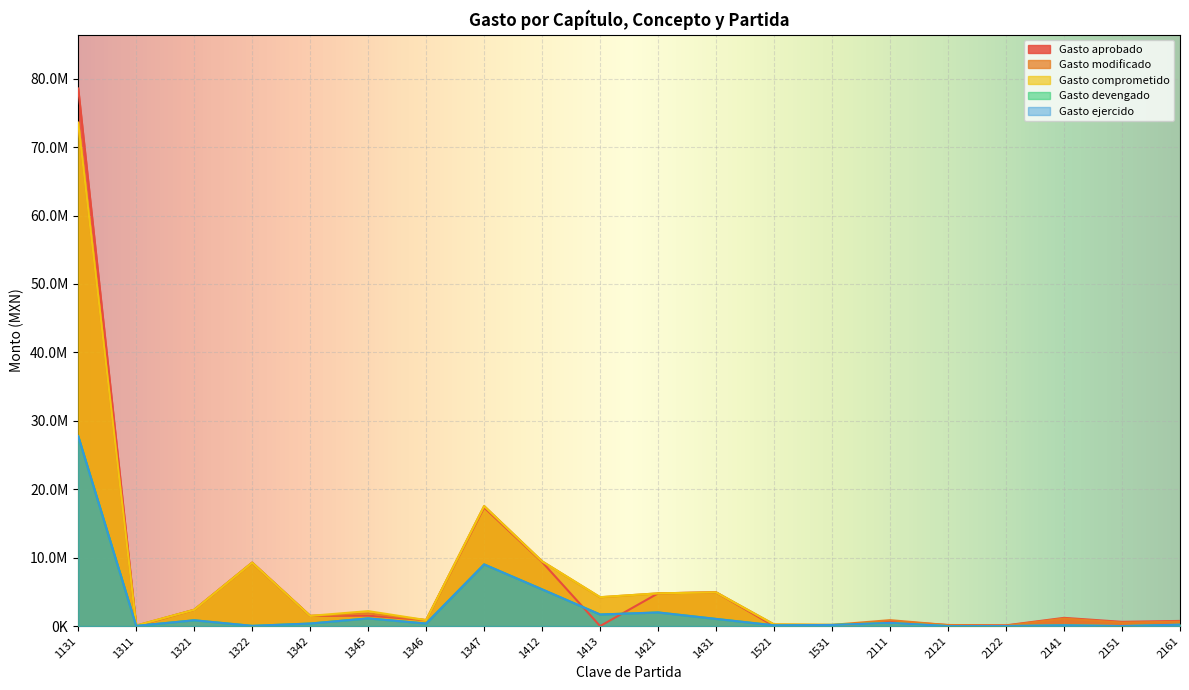

What is the sum of the Gasto ejercido values at 1311 and 2121?

21526